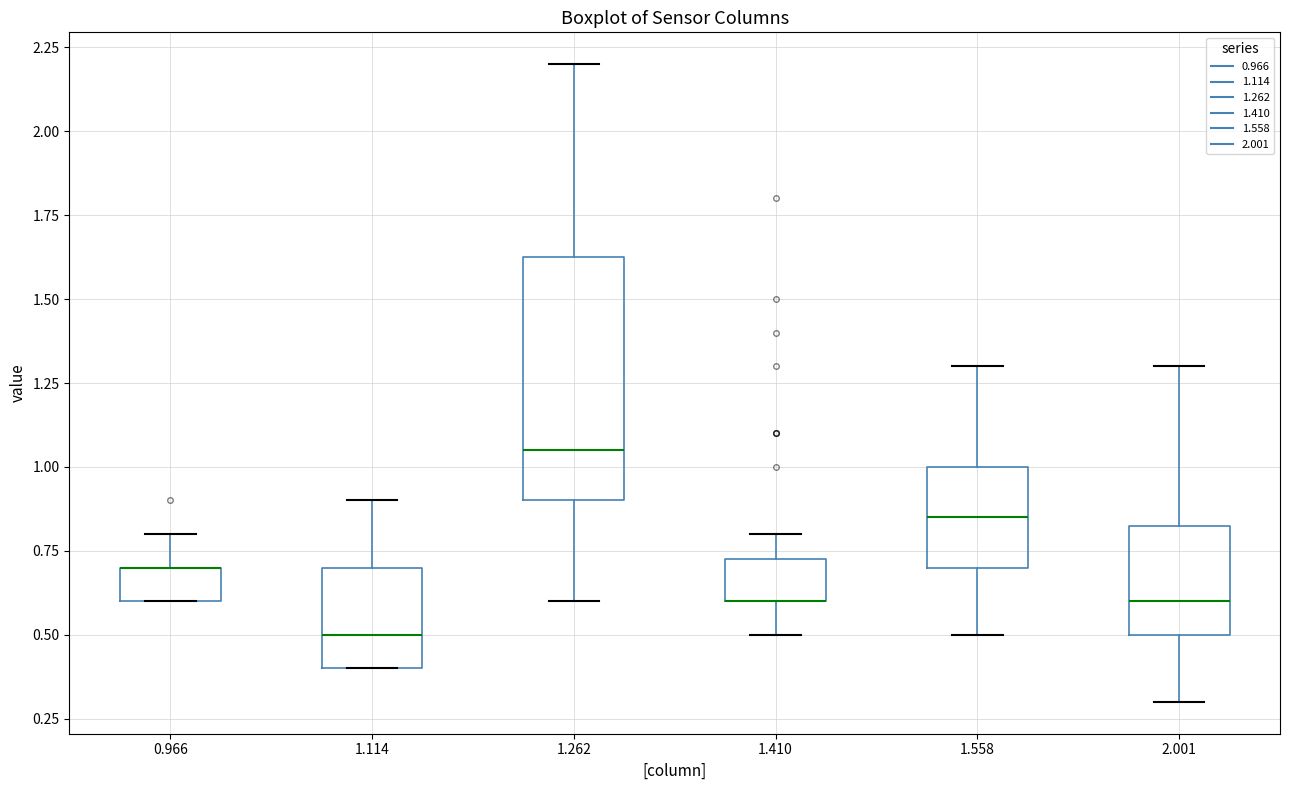

Reading left to right, read every box against the y-axis: the position of its median line, the range the box covers, and the ends of its whiskers. The values are not printed on the chart, so give them approximately, as read against the axis.

0.966: median 0.70 (drawn on the box's upper edge), box 0.60 to 0.70, whiskers 0.60 to 0.80
1.114: median 0.50, box 0.40 to 0.70, whiskers 0.40 to 0.90
1.262: median 1.05, box 0.90 to 1.65, whiskers 0.60 to 2.20
1.410: median 0.60 (drawn on the box's lower edge), box 0.60 to 0.75, whiskers 0.50 to 0.80
1.558: median 0.85, box 0.70 to 1.00, whiskers 0.50 to 1.30
2.001: median 0.60, box 0.50 to 0.85, whiskers 0.30 to 1.30